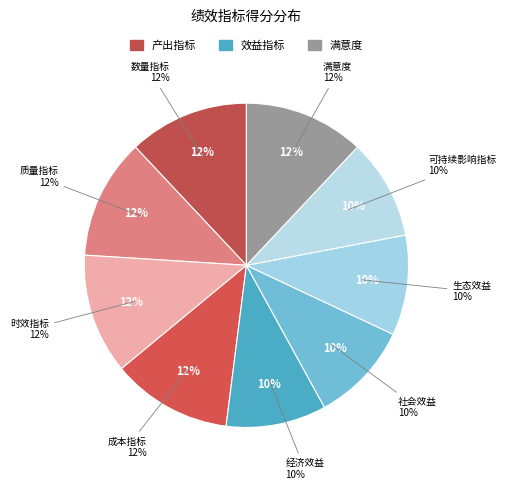

What percentage is NOT represented by 时效指标?

88.0%